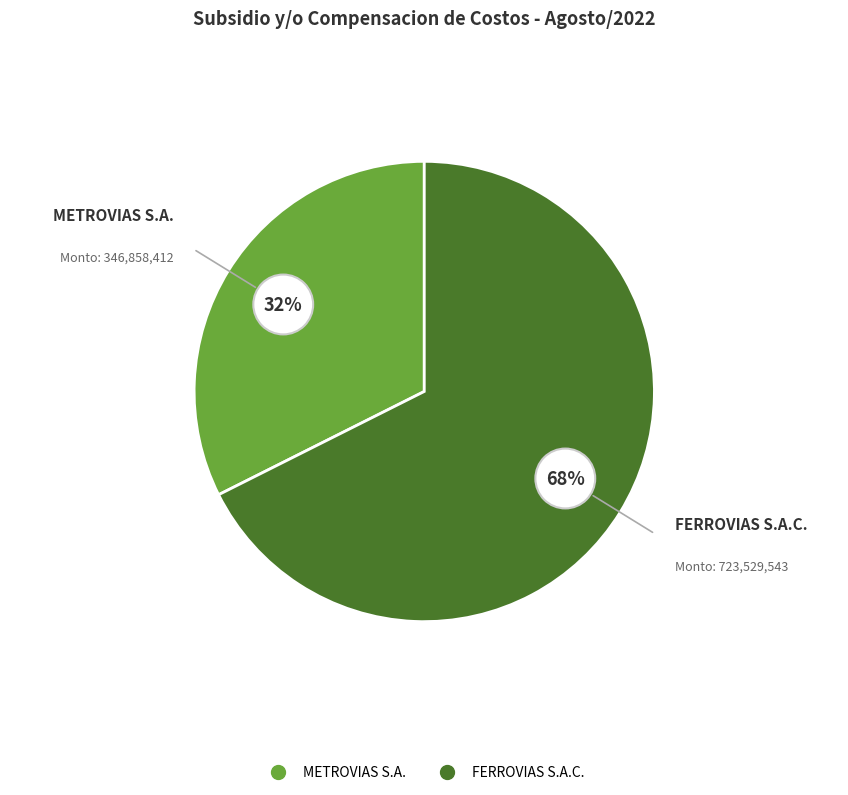

What is the largest slice in the pie chart?

FERROVIAS S.A.C.